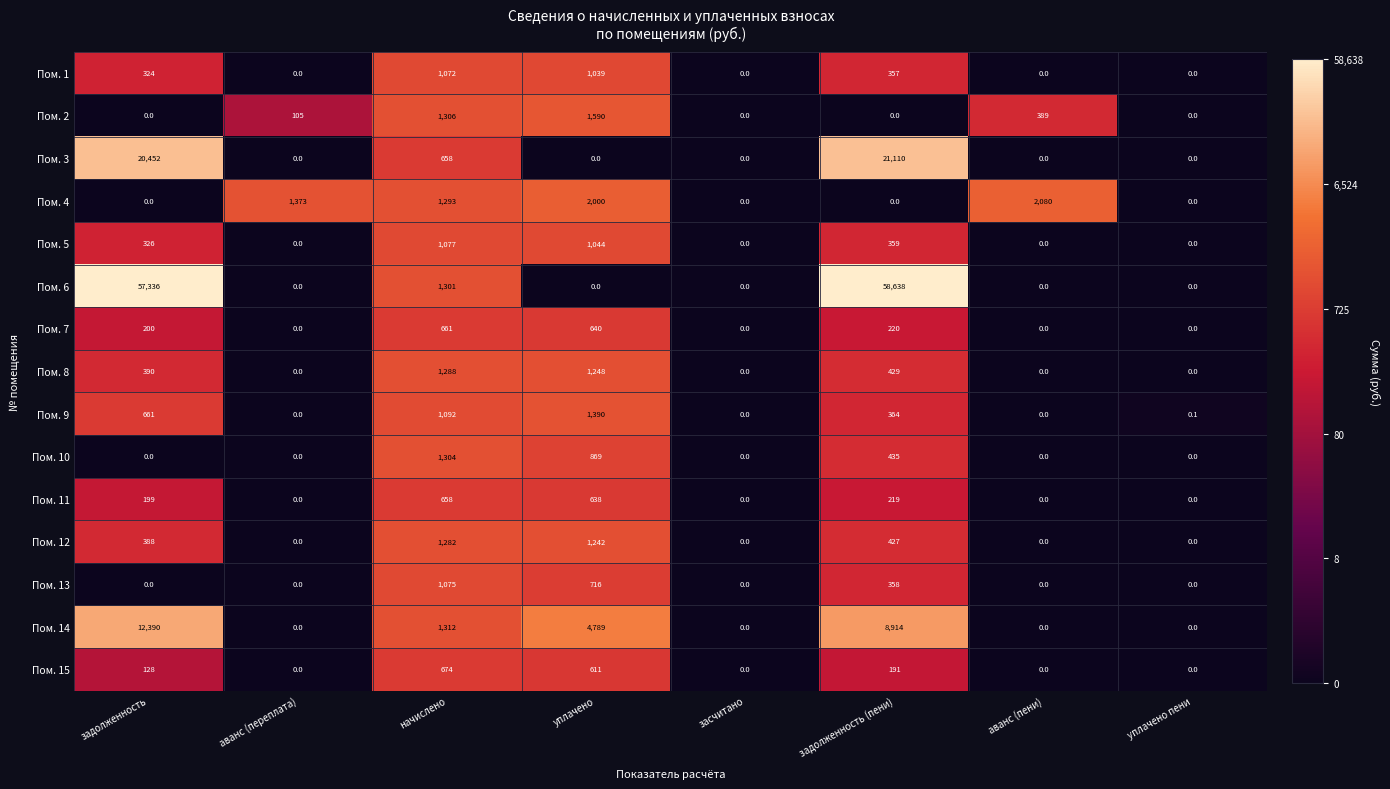

List the series in order of their peak value, lowest first.

Пом. 11, Пом. 7, Пом. 15, Пом. 1, Пом. 13, Пом. 5, Пом. 12, Пом. 8, Пом. 10, Пом. 9, Пом. 2, Пом. 4, Пом. 14, Пом. 3, Пом. 6